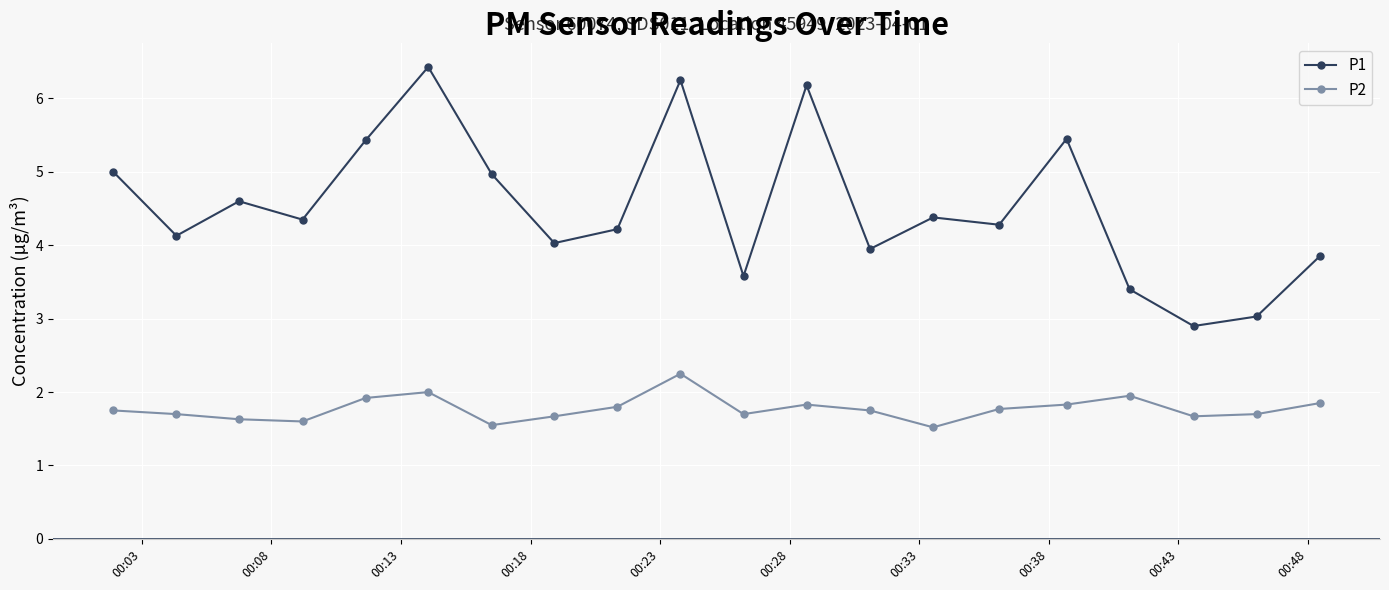

Which series has the largest total across all categories?

P1